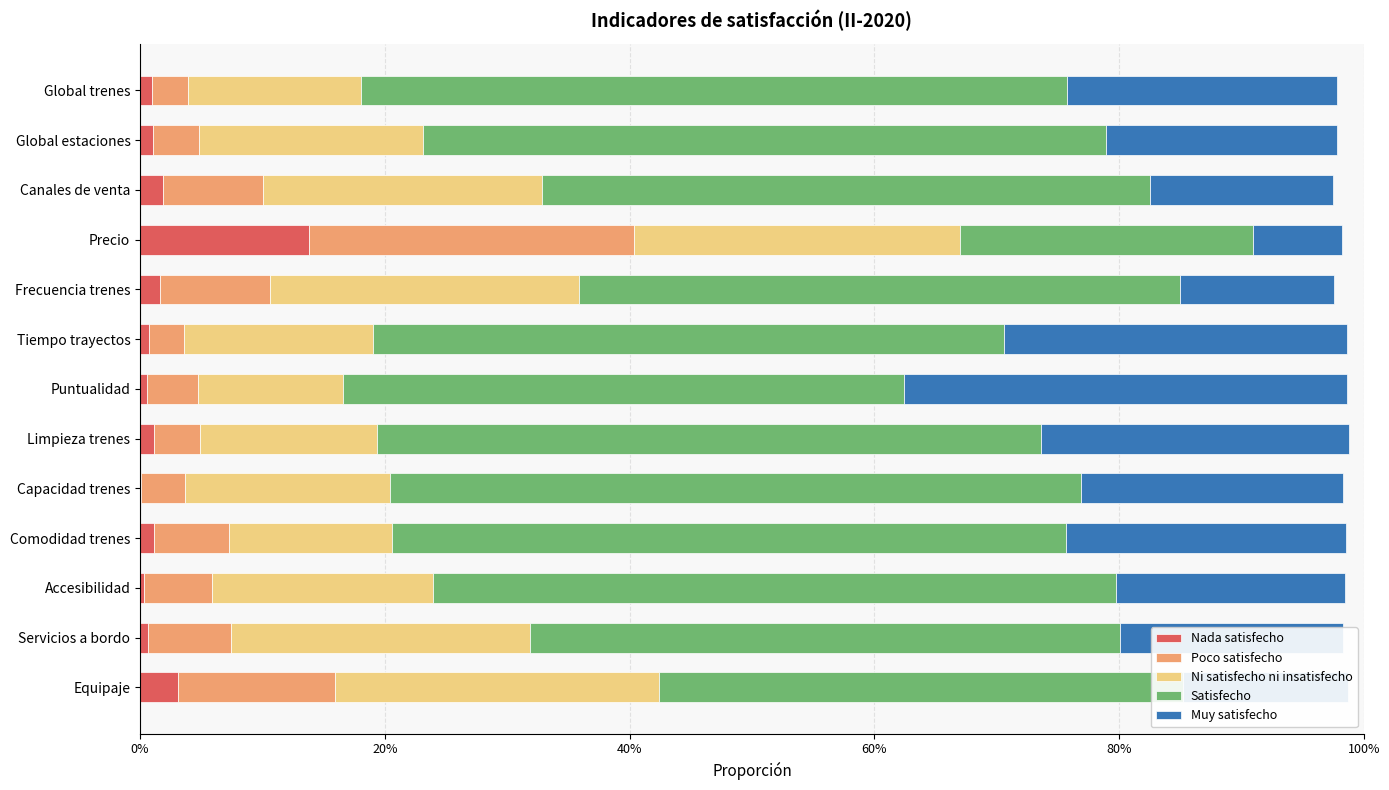

Reading left to right, list all the values displayed in this chart.

Nada satisfecho: 0.0	0.0	0.0	0.1	0.0	0.0	0.0	0.0	0.0	0.0	0.0	0.0	0.0
Poco satisfecho: 0.0	0.0	0.1	0.3	0.1	0.0	0.0	0.0	0.0	0.1	0.1	0.1	0.1
Ni satisfecho ni insatisfecho: 0.1	0.2	0.2	0.3	0.3	0.2	0.1	0.1	0.2	0.1	0.2	0.2	0.3
Satisfecho: 0.6	0.6	0.5	0.2	0.5	0.5	0.5	0.5	0.6	0.6	0.6	0.5	0.4
Muy satisfecho: 0.2	0.2	0.1	0.1	0.1	0.3	0.4	0.3	0.2	0.2	0.2	0.2	0.1